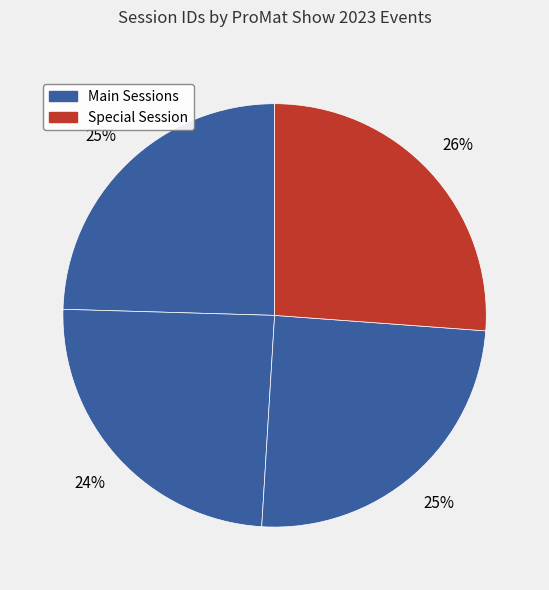

How many segments does this pie chart have?

4